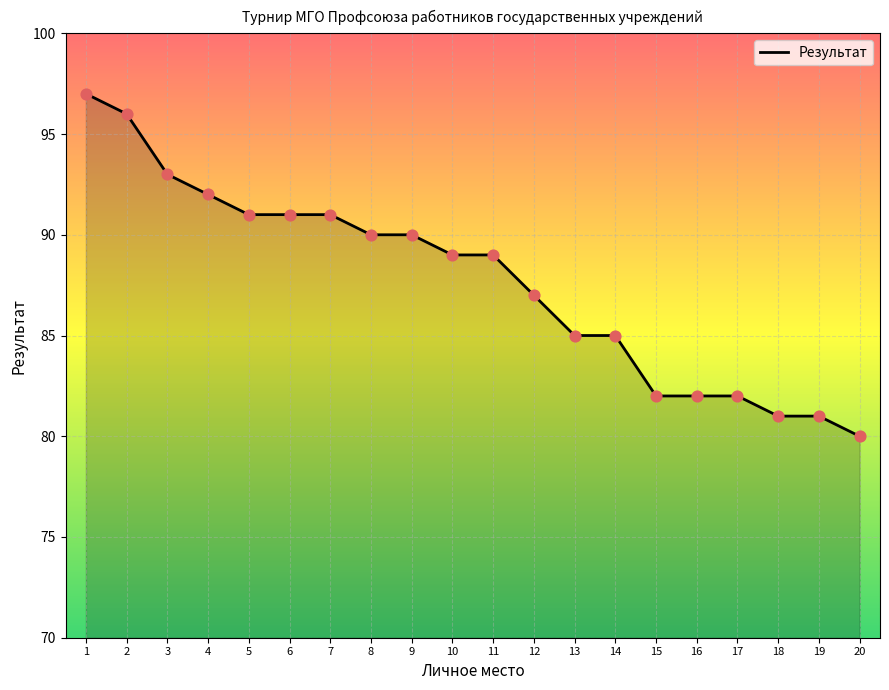

Which has a higher value, 20 or 11?

11